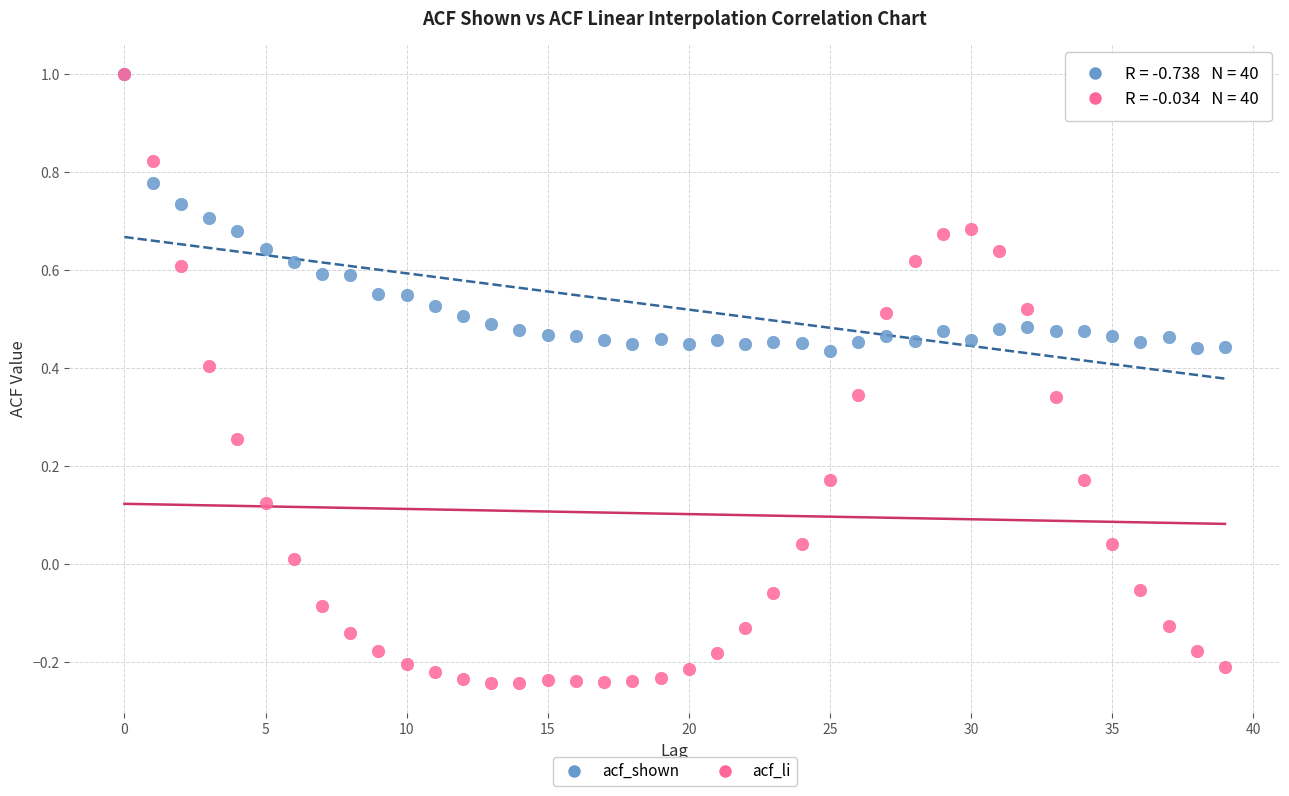

What are all the series names shown in the legend?

acf_shown, acf_li